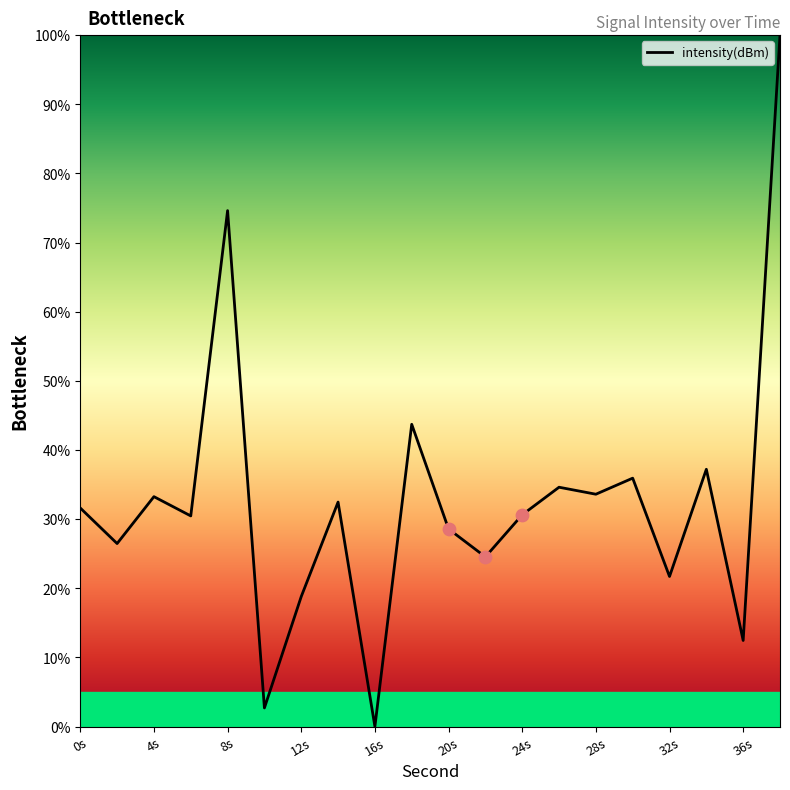

What is the maximum value shown in the chart?

100.0